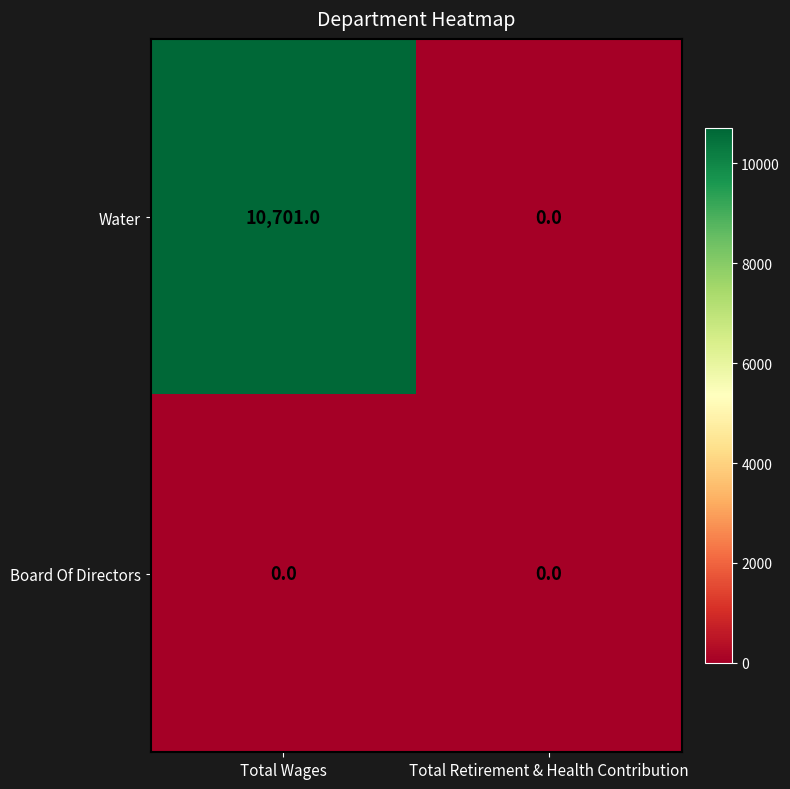

Rank the series by their average value, from lowest to highest.

Board Of Directors, Water